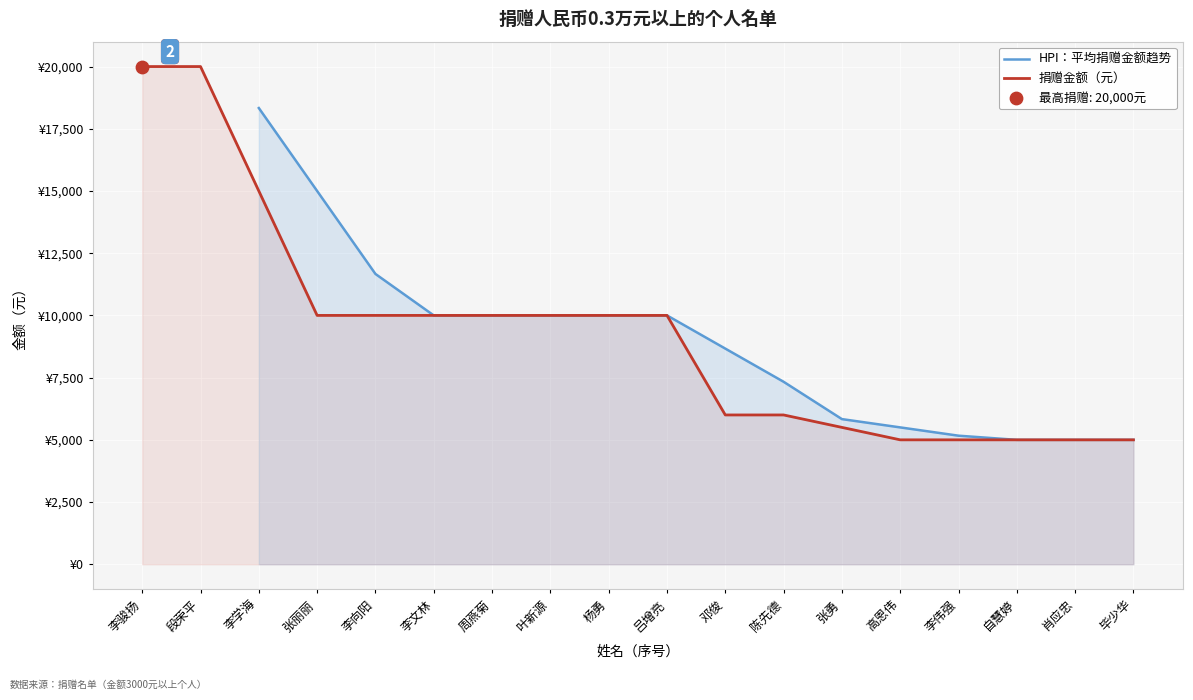

What is the change in value from 李骏扬 to 李学海?

-5000